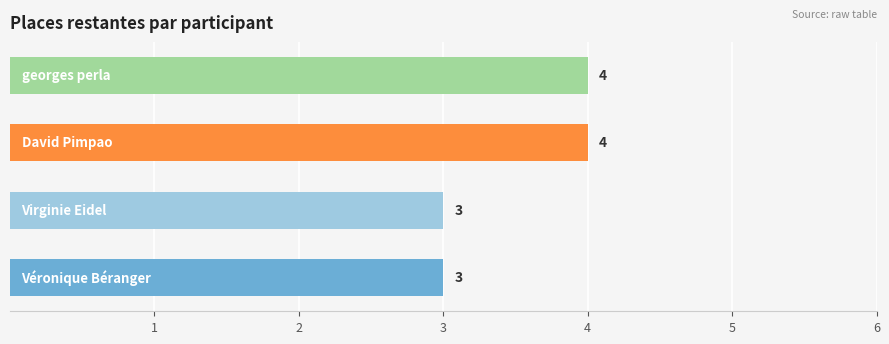

What is the smallest value displayed?

3